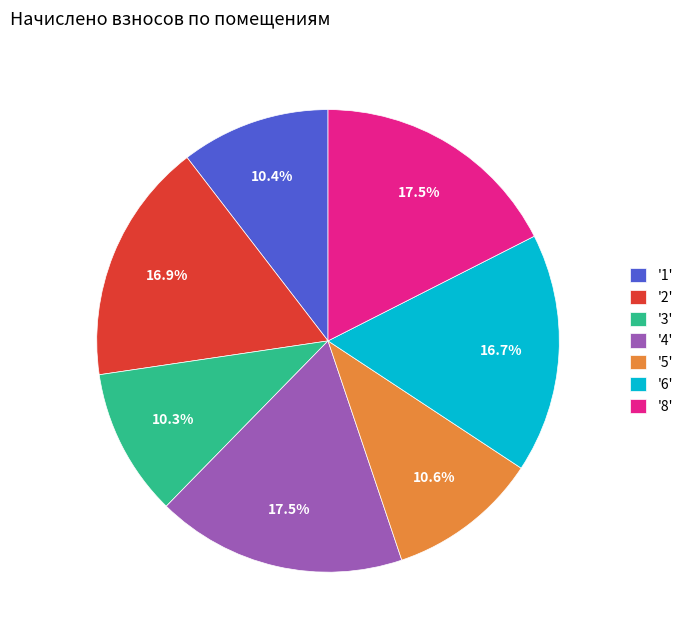

Does '2' represent more than half of the total?

No